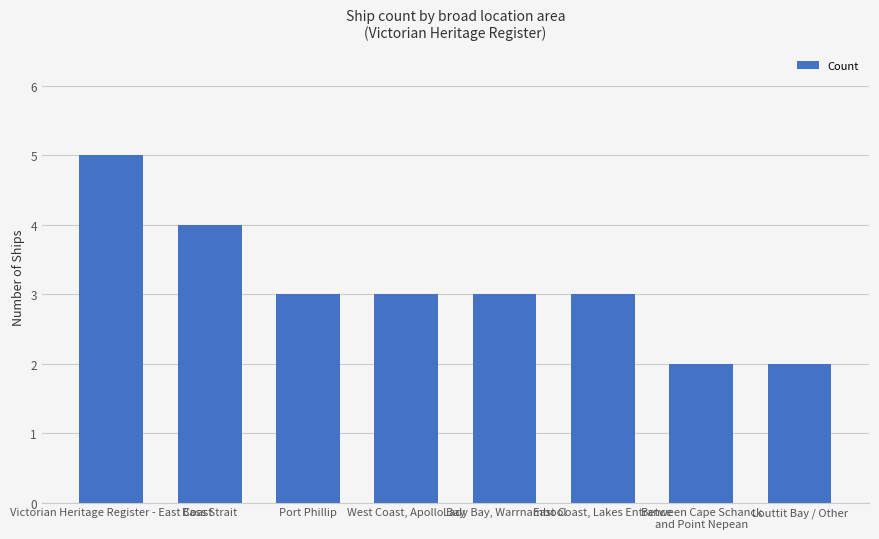

Does the chart contain stacked bars?

No